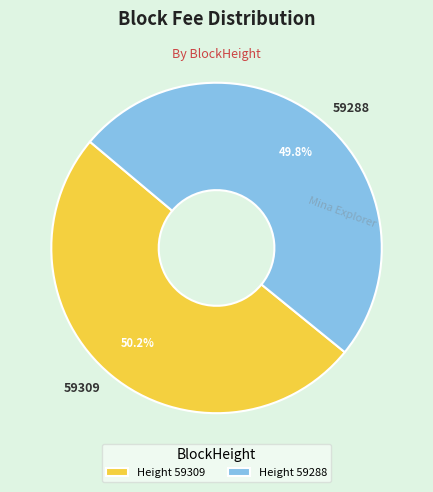

Combined, what portion of the pie is 59288 and 59309?

100.0%